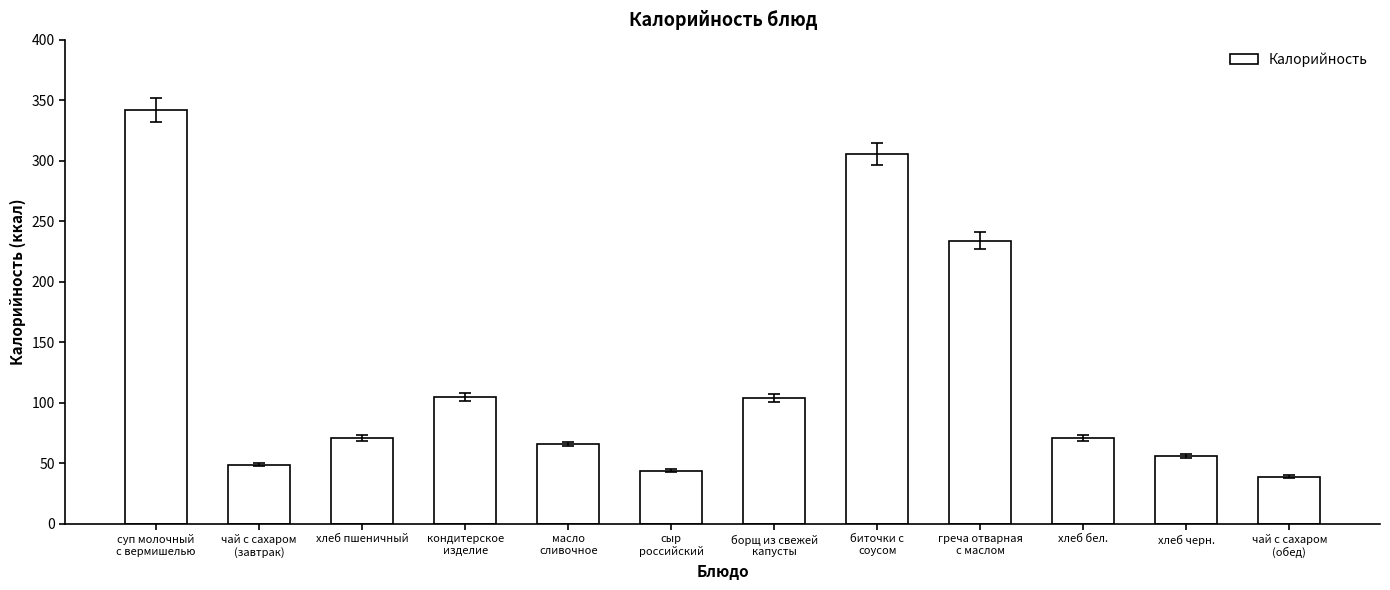

What value does the data have at хлеб черн.?

56